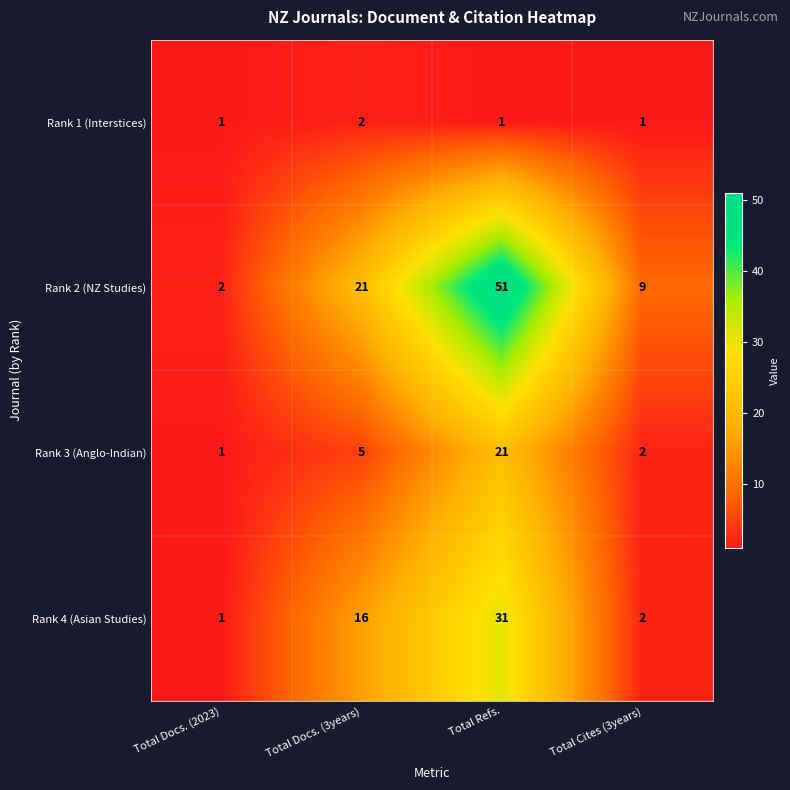

Reading left to right, transcribe all the data shown in this chart.

Rank 1 (Interstices): 1	2	1	1
Rank 2 (NZ Studies): 2	21	51	9
Rank 3 (Anglo-Indian): 1	5	21	2
Rank 4 (Asian Studies): 1	16	31	2